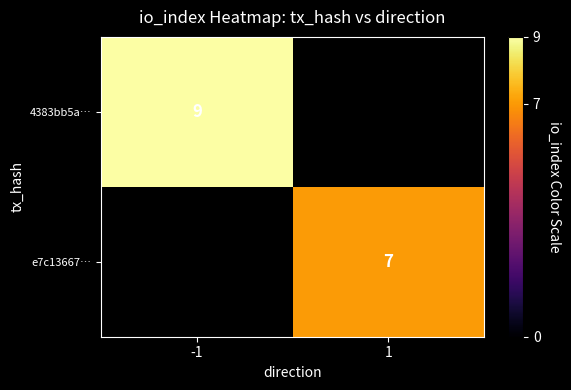

Is it true that e7c13667… equals 7 at 1?

True